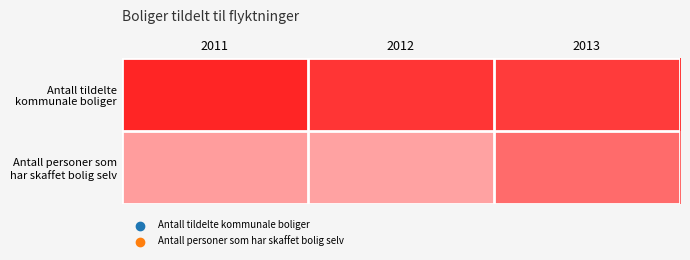

Rank the series by their average value, from highest to lowest.

Antall tildelte kommunale boliger, Antall personer som har skaffet bolig selv